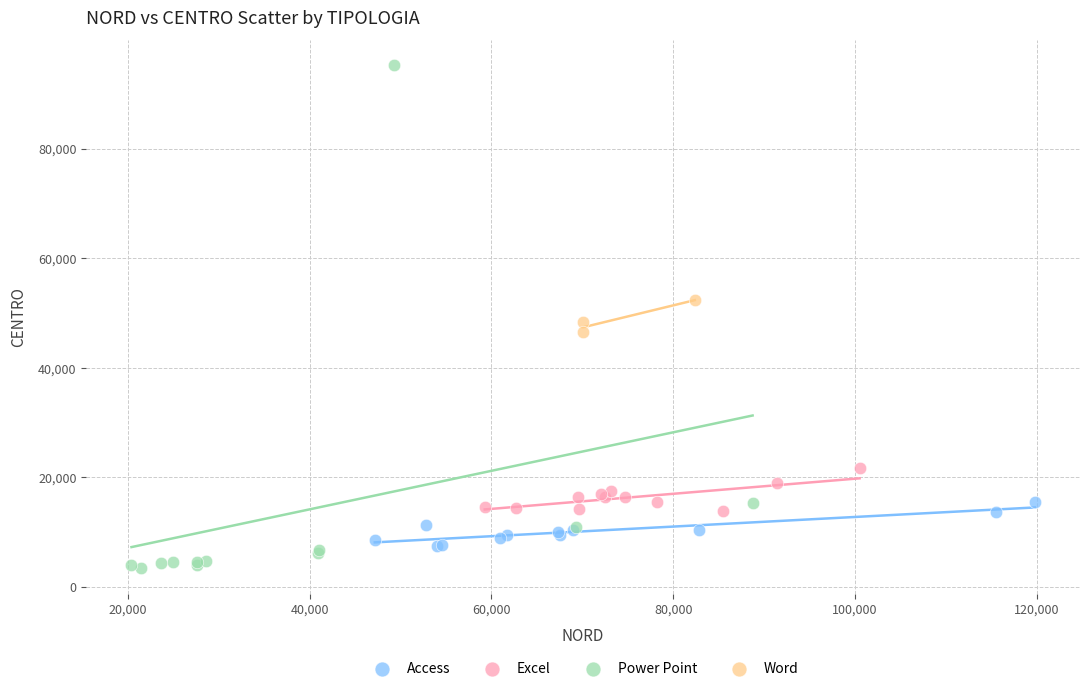

Which series has the largest Y range (max minus min)?

Power Point